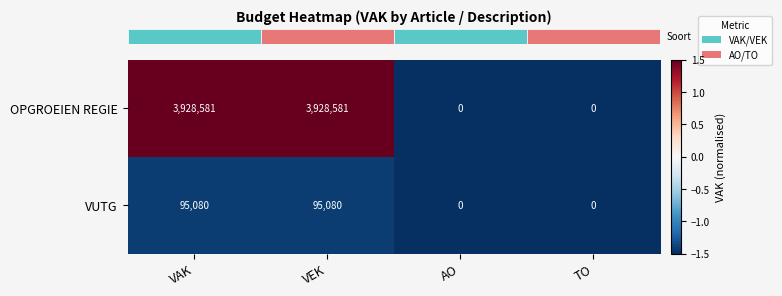

Reading left to right, what are all the values shown in this chart?

OPGROEIEN REGIE: VAK=3928581	VEK=3928581	AO=0	TO=0
VUTG: VAK=95080	VEK=95080	AO=0	TO=0